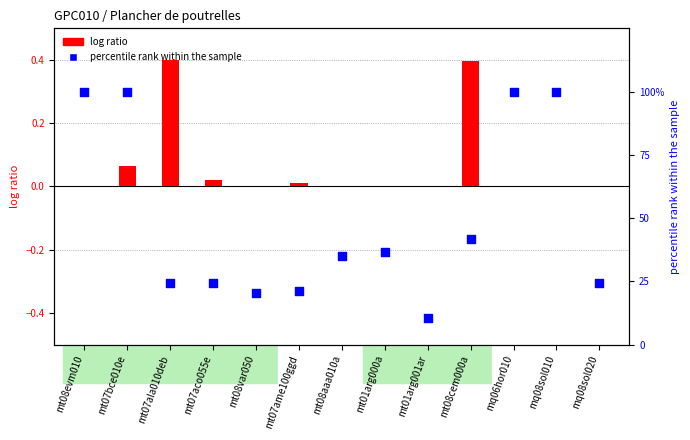

At which category is the sum across all series the highest?

mt07bce010e